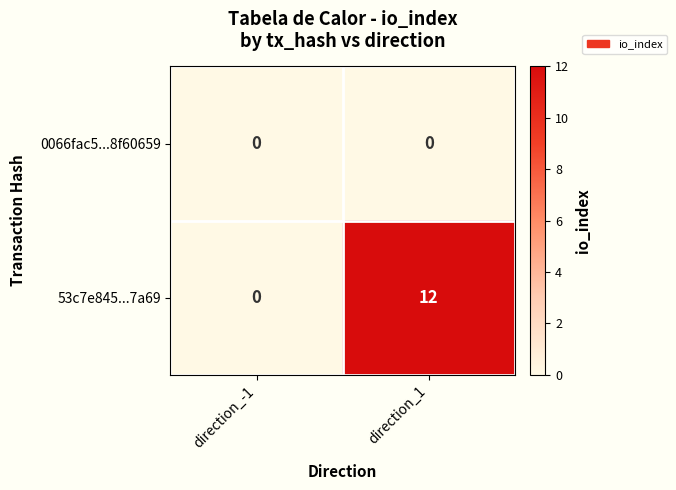

Between direction_-1 and direction_1, which series saw the biggest shift?

53c7e845...7a69